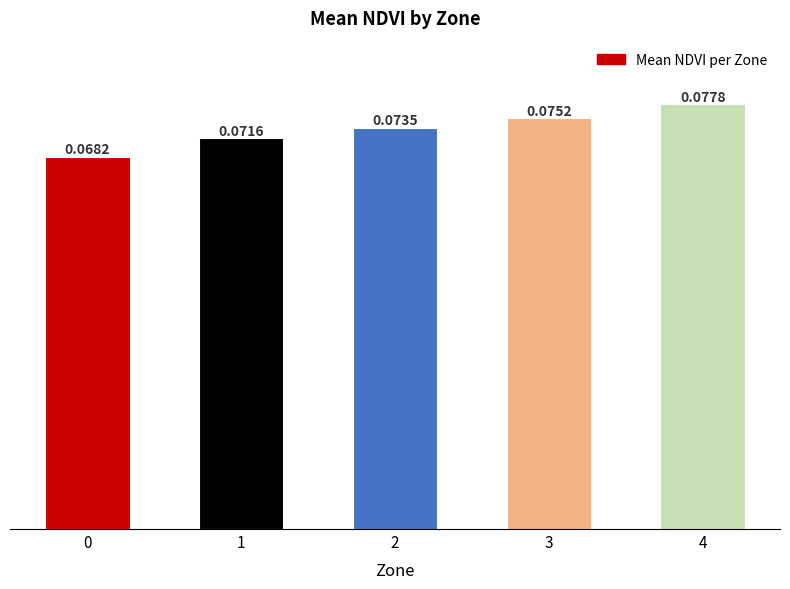

List the labels in order of value, largest first.

4, 3, 2, 1, 0